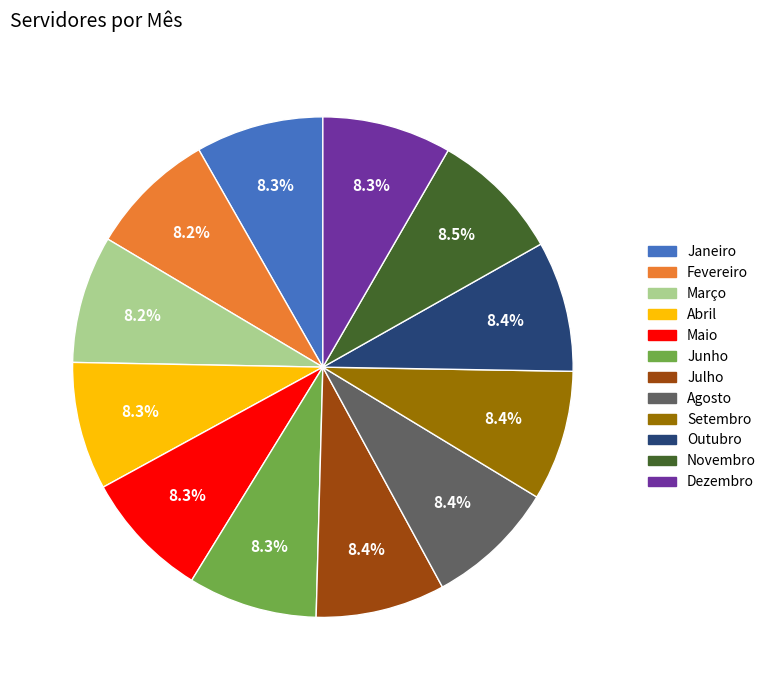

Is Setembro the majority of the pie?

No